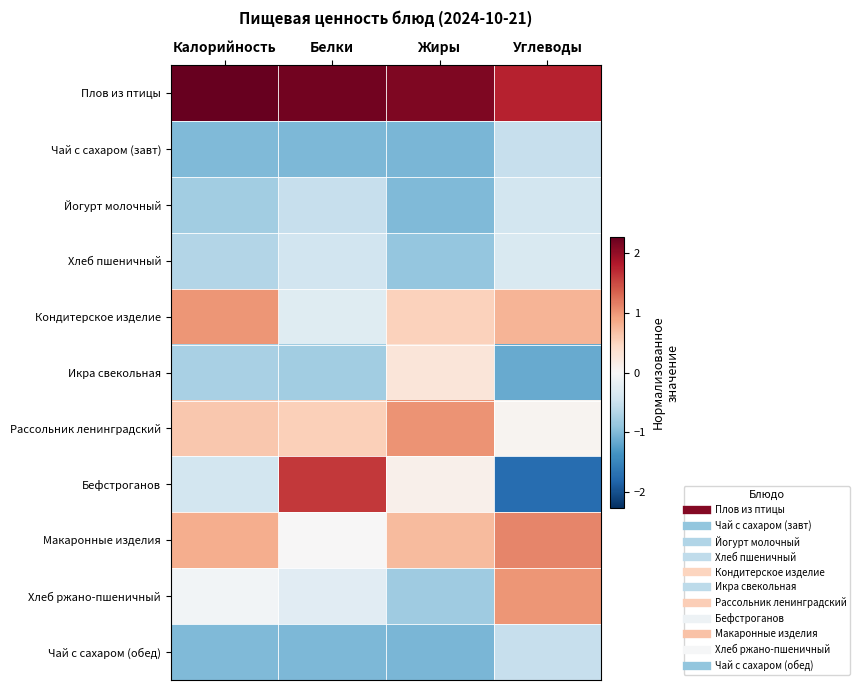

Reading right to left, extract all data points from this chart.

Плов из птицы: Углеводы=1.7	Жиры=2.1	Белки=2.2	Калорийность=2.3
Чай с сахаром (завт): Углеводы=-0.5	Жиры=-1.0	Белки=-1.0	Калорийность=-1.0
Йогурт молочный: Углеводы=-0.4	Жиры=-1.0	Белки=-0.5	Калорийность=-0.8
Хлеб пшеничный: Углеводы=-0.3	Жиры=-0.9	Белки=-0.4	Калорийность=-0.7
Кондитерское изделие: Углеводы=0.8	Жиры=0.5	Белки=-0.3	Калорийность=1.0
Икра свекольная: Углеводы=-1.1	Жиры=0.3	Белки=-0.8	Калорийность=-0.7
Рассольник ленинградский: Углеводы=0.1	Жиры=1.0	Белки=0.5	Калорийность=0.6
Бефстроганов: Углеводы=-1.7	Жиры=0.1	Белки=1.6	Калорийность=-0.4
Макаронные изделия: Углеводы=1.1	Жиры=0.7	Белки=0.0	Калорийность=0.8
Хлеб ржано-пшеничный: Углеводы=1.0	Жиры=-0.8	Белки=-0.3	Калорийность=-0.1
Чай с сахаром (обед): Углеводы=-0.5	Жиры=-1.0	Белки=-1.0	Калорийность=-1.0